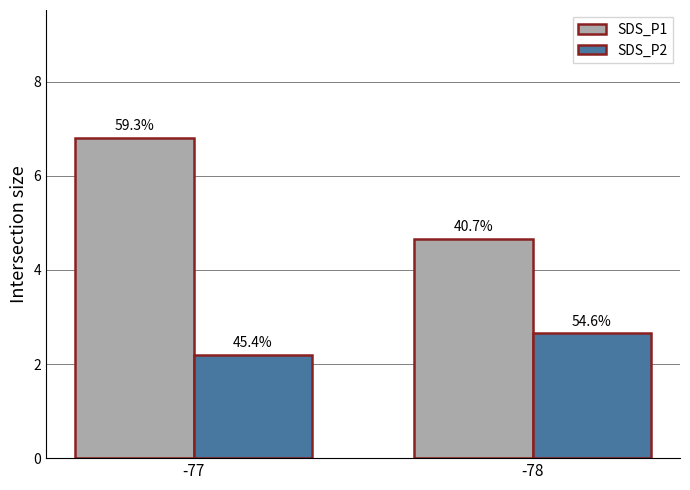

At which label is SDS_P1 closest to 5?

-78